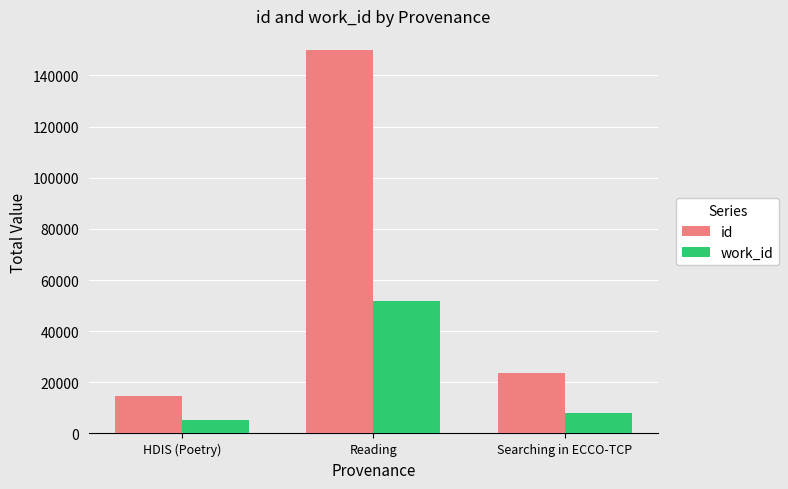

What is the sum of the id values at Searching in ECCO-TCP and HDIS (Poetry)?

38306